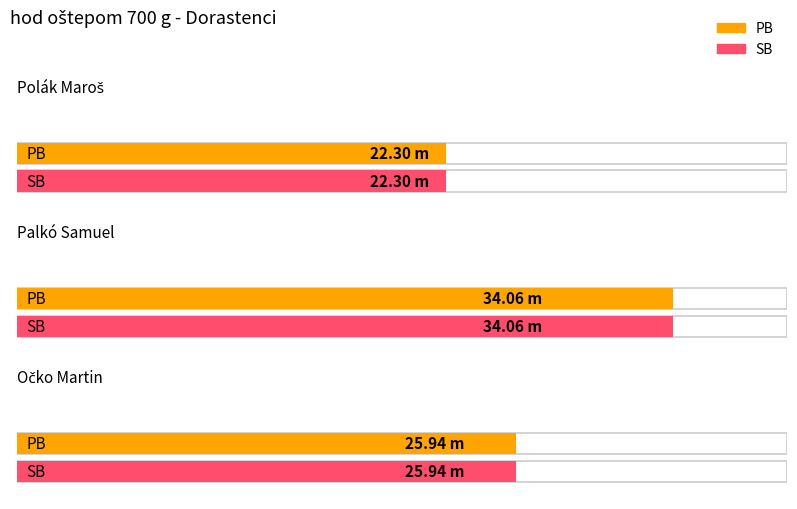

What is the sum of all PB values?

82.3